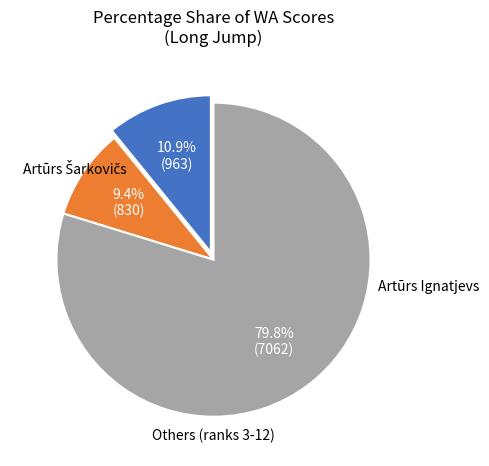

Is there any slice that represents more than half of the pie?

Yes